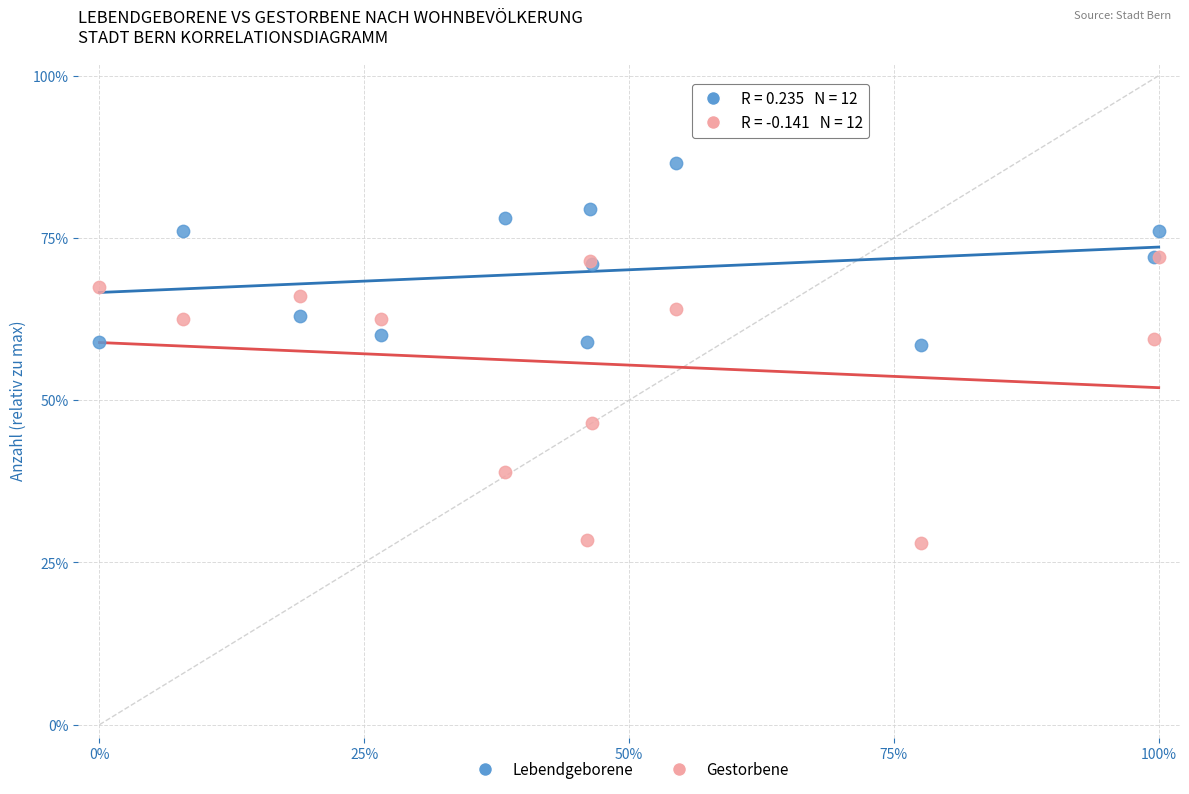

Which series contains the lowest Y value?

Gestorbene